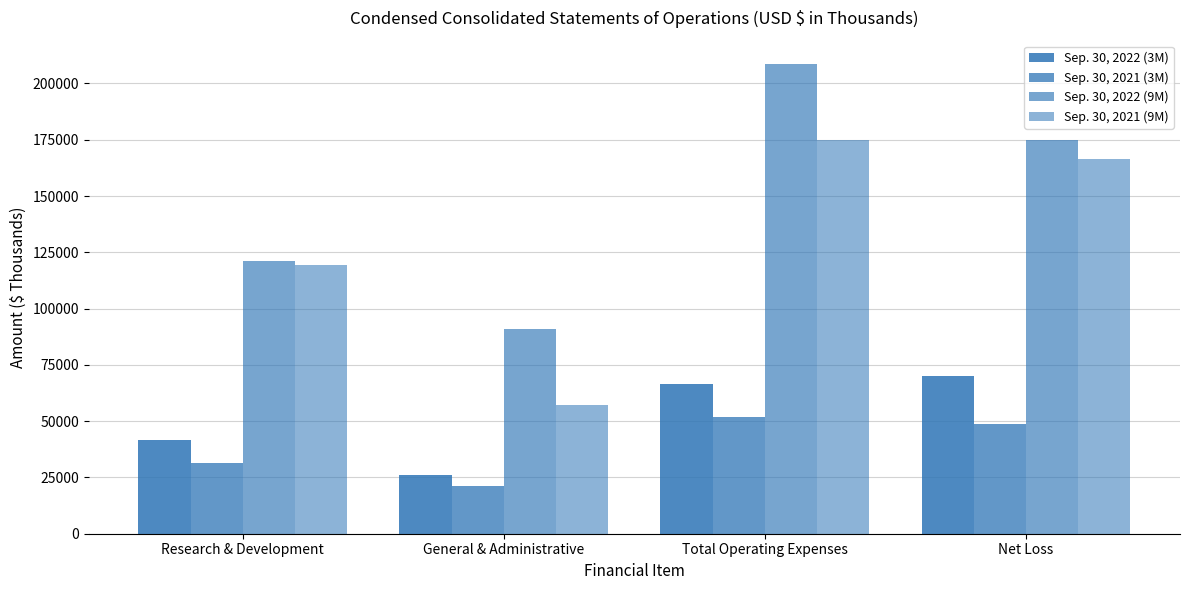

What is the difference between the maximum and minimum values in the Sep. 30, 2022 (9M) series?

117612